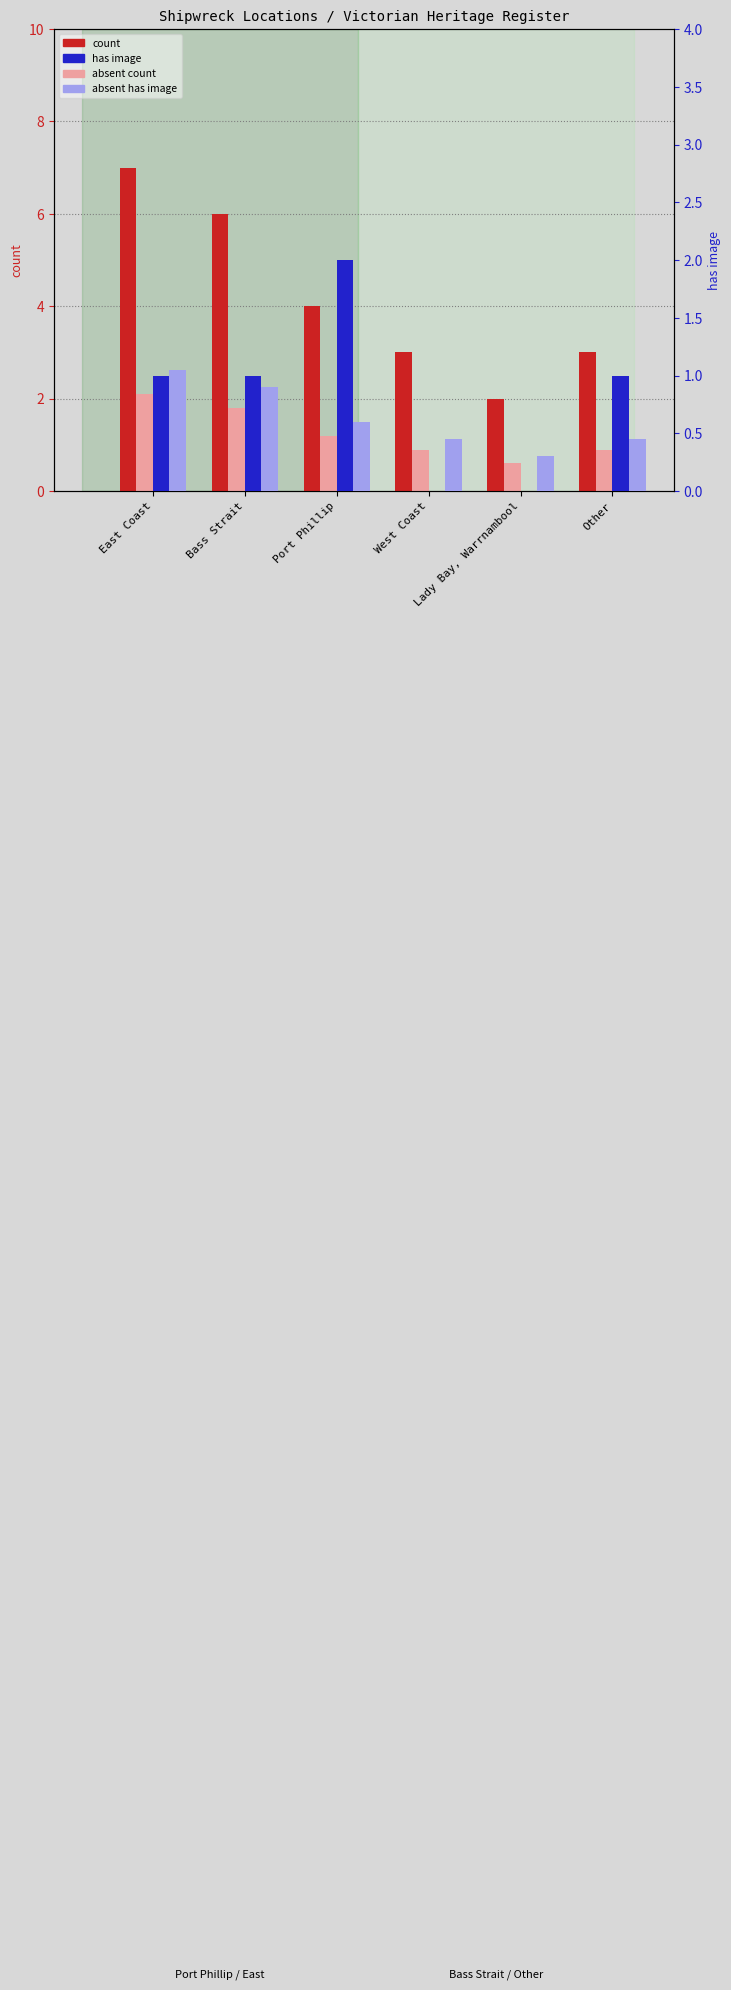

List the labels in order of absent count value, smallest first.

Lady Bay, Warrnambool, West Coast, Other, Port Phillip, Bass Strait, East Coast